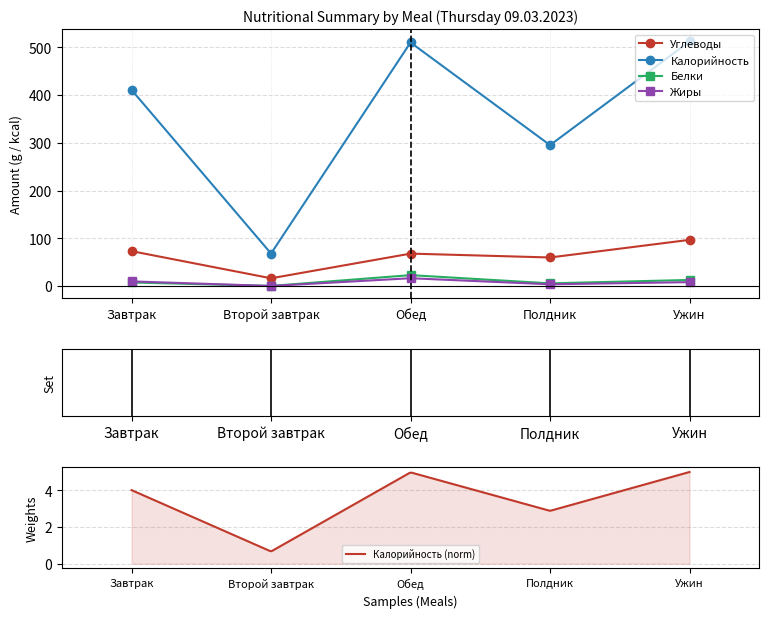

What is the lowest value of the Жиры series?

0.2